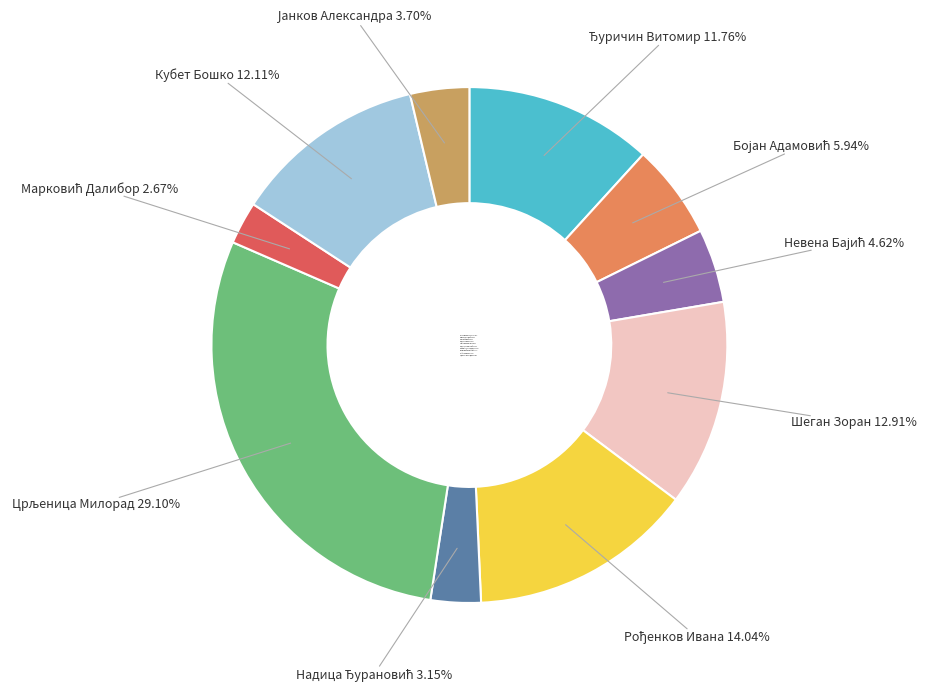

Is there a majority slice in this chart?

No